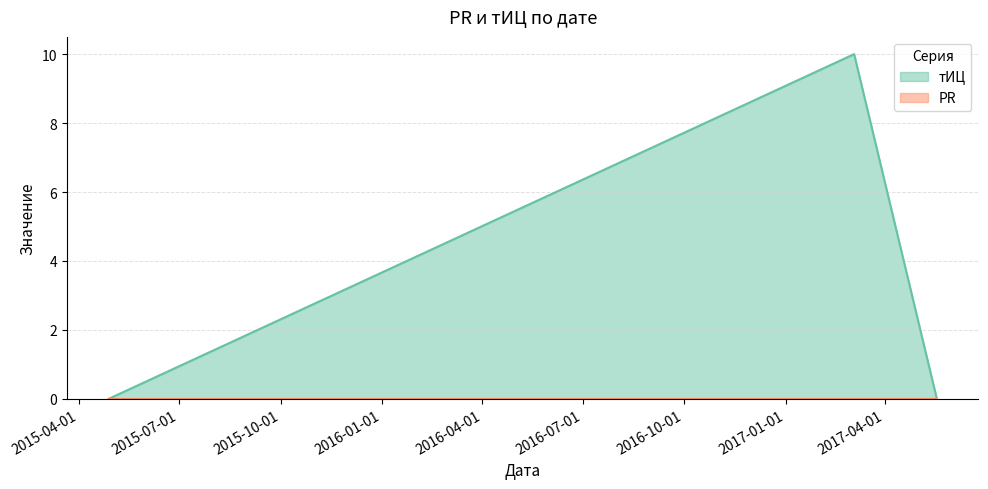

The value at 2017-03-04 is 10. True or false?

True